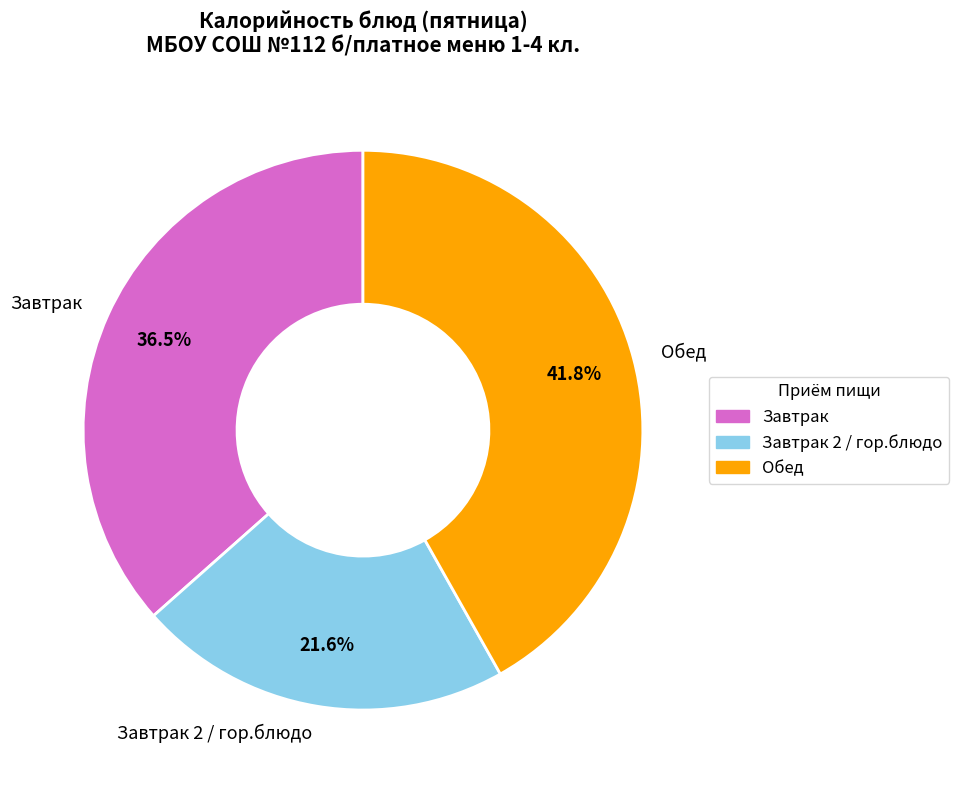

What is the total percentage of Обед and Завтрак 2 / гор.блюдо?

63.5%